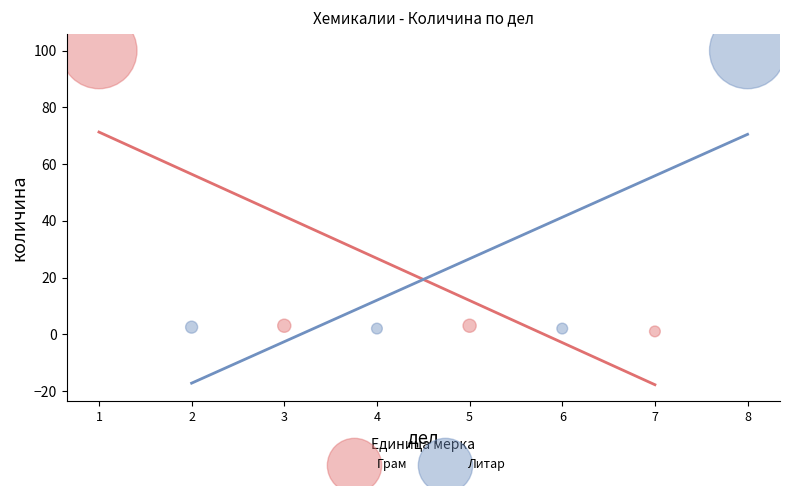

What are all the series names shown in the legend?

Грам, Литар